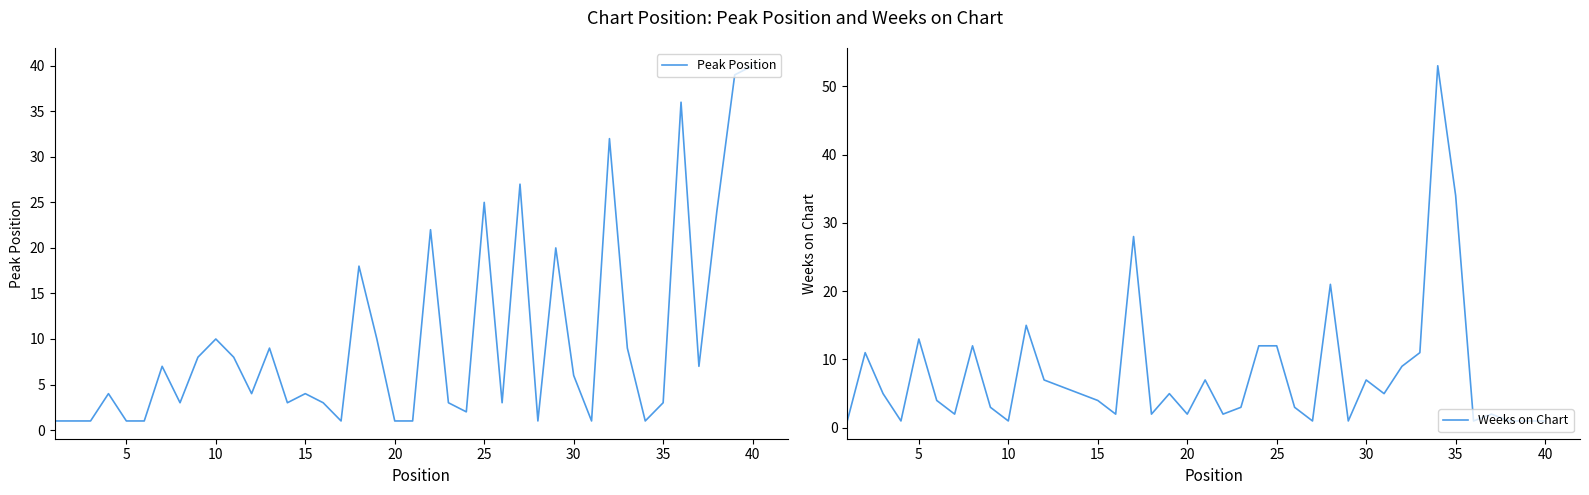

What are all the series names shown in the legend?

Peak Position, Weeks on Chart